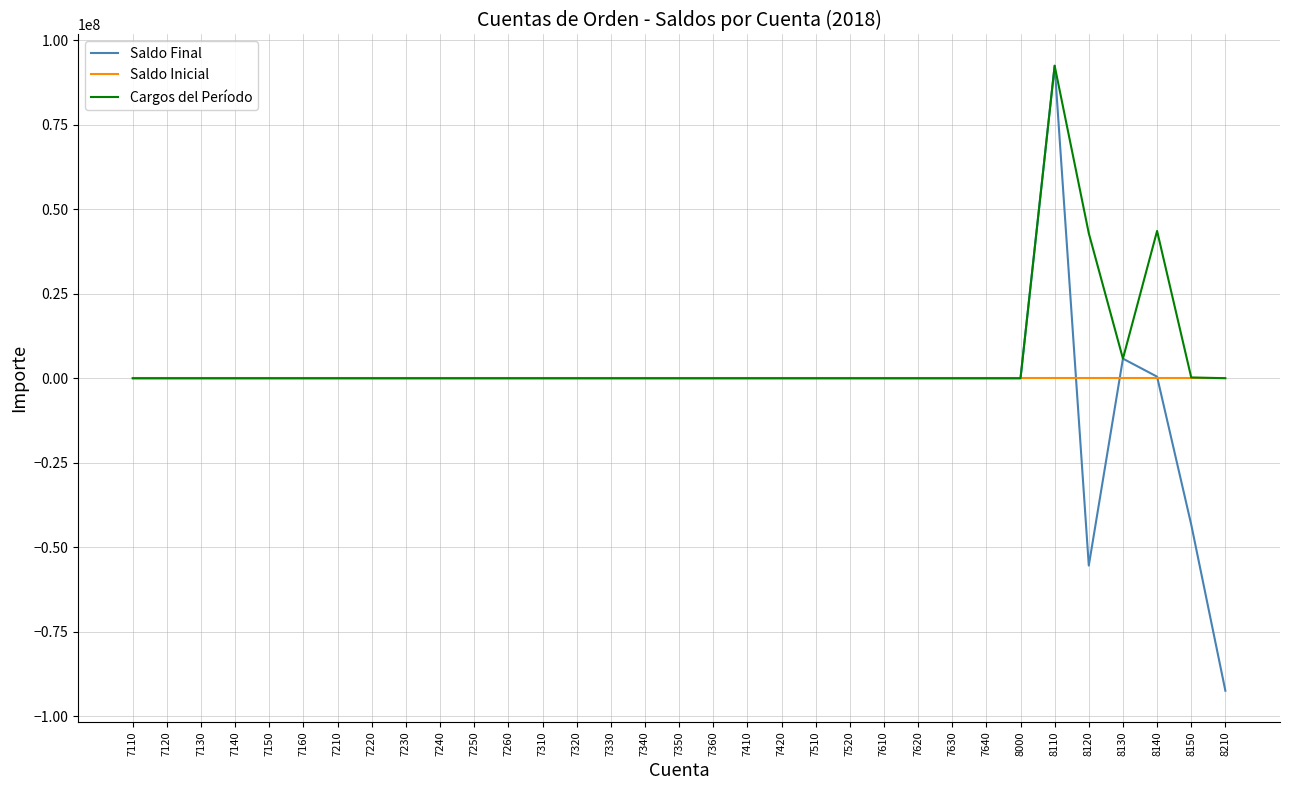

Which series has the largest range (max minus min)?

Saldo Final